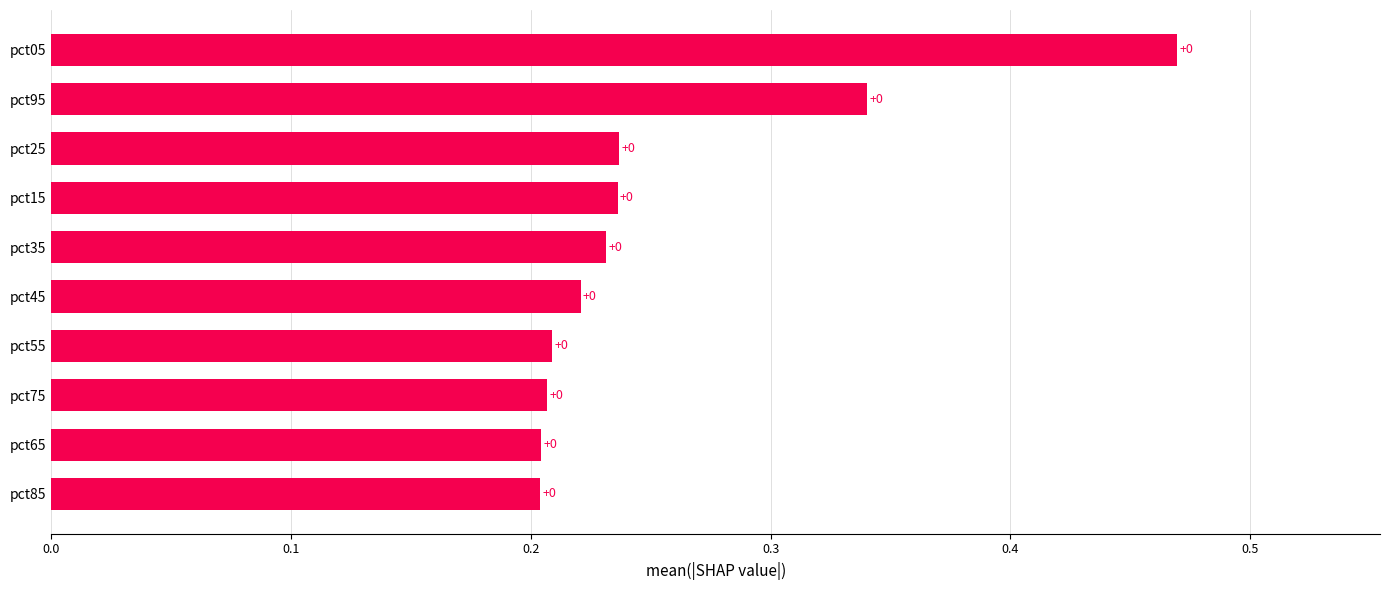

How many bars are there in total?

10